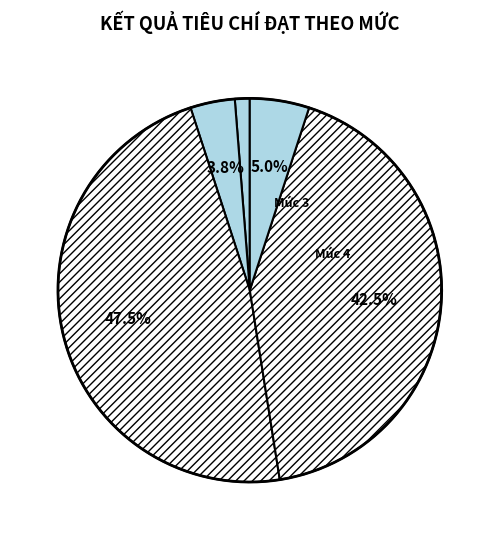

What is the smallest slice in the pie chart?

Mức 1